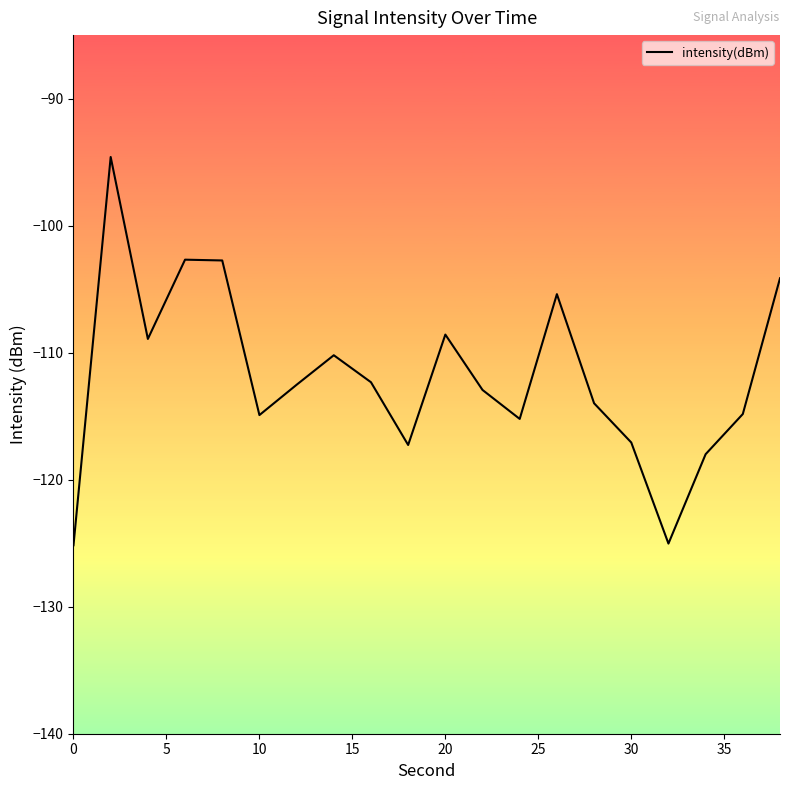

What is the maximum value shown in the chart?

-94.6